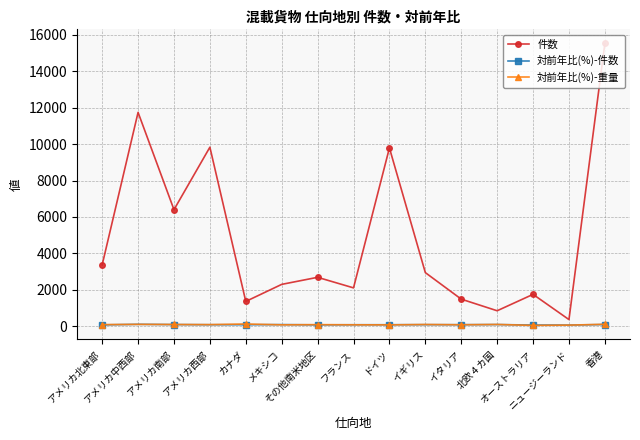

Where do 対前年比(%)-重量 and 対前年比(%)-件数 first cross each other?

アメリカ北東部 and アメリカ中西部